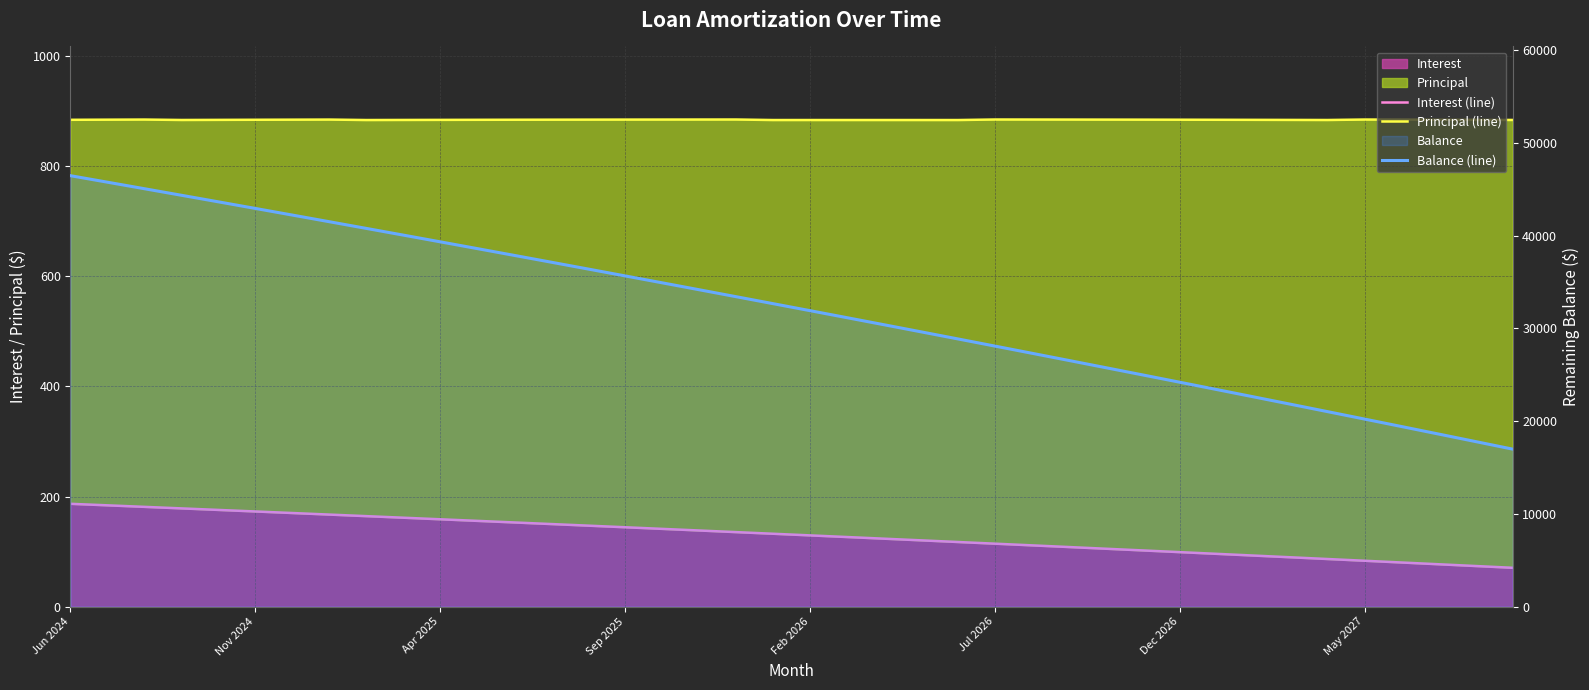

True or false: Principal (line) has more than 0 interior local peaks.

True